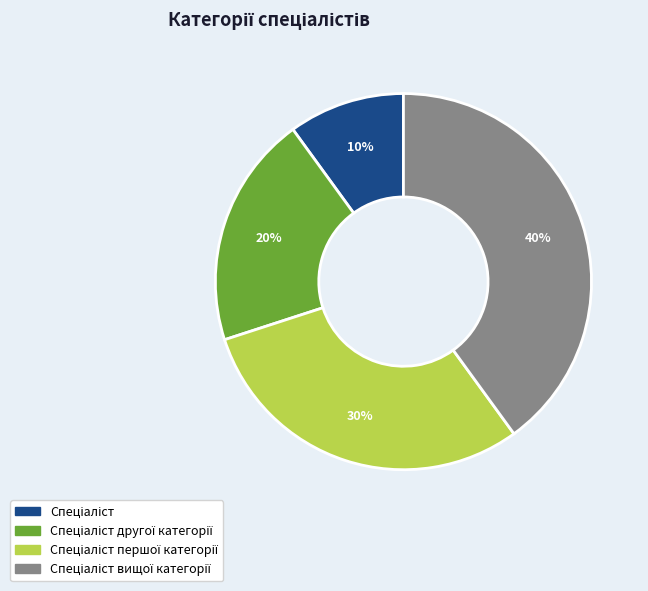

To the nearest percent, what is the difference between the largest and smallest slice percentages?

30%